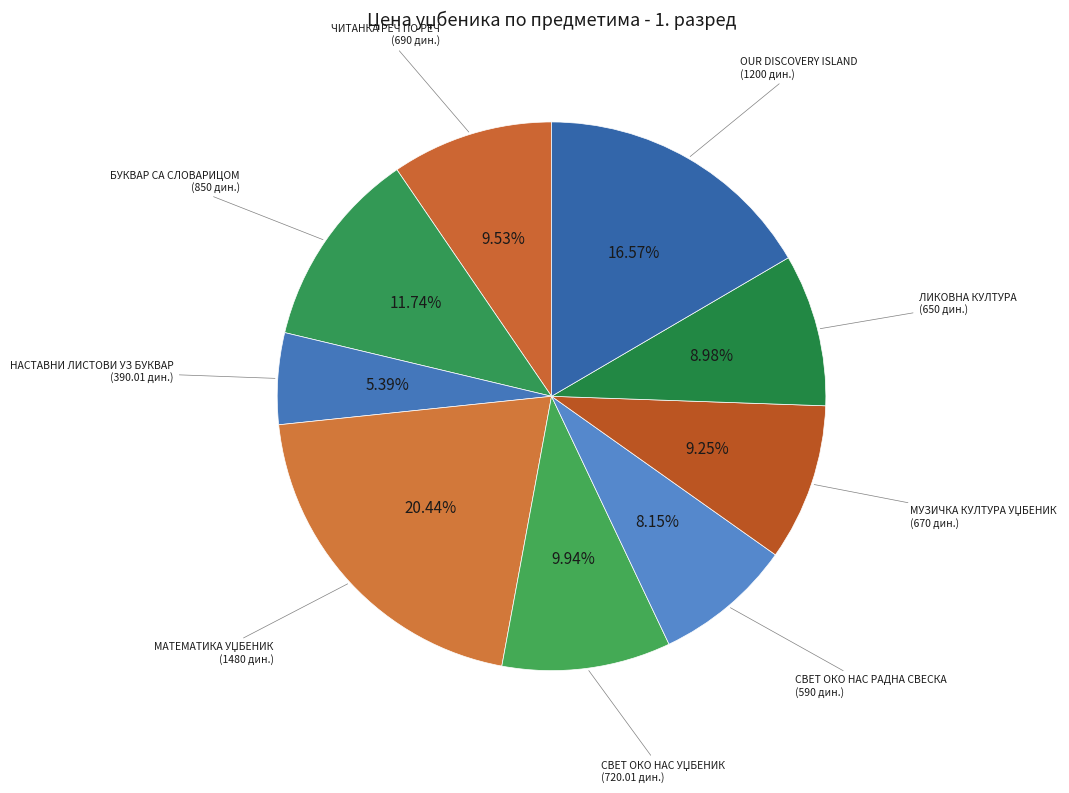

The БУКВАР СА СЛОВАРИЦОМ slice represents 12% of the pie. True or false?

True